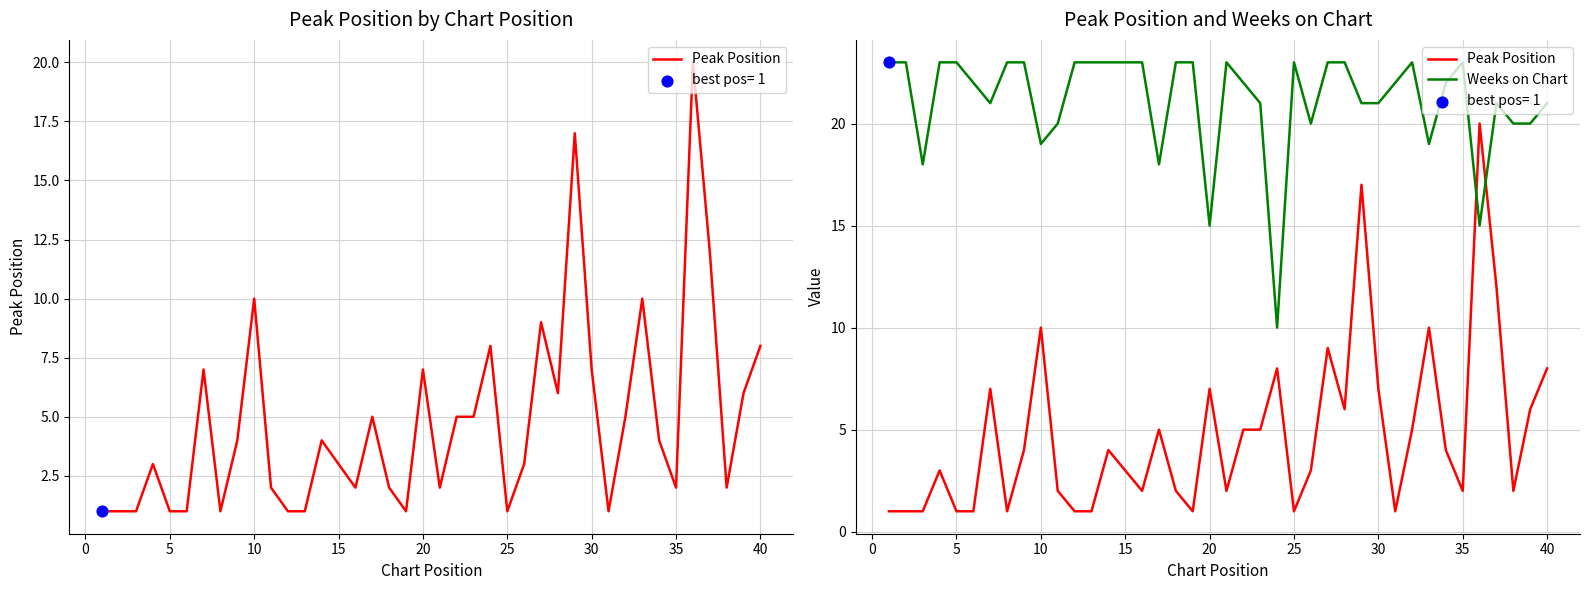

What are all the series names shown in the legend?

Peak Position, Weeks on Chart